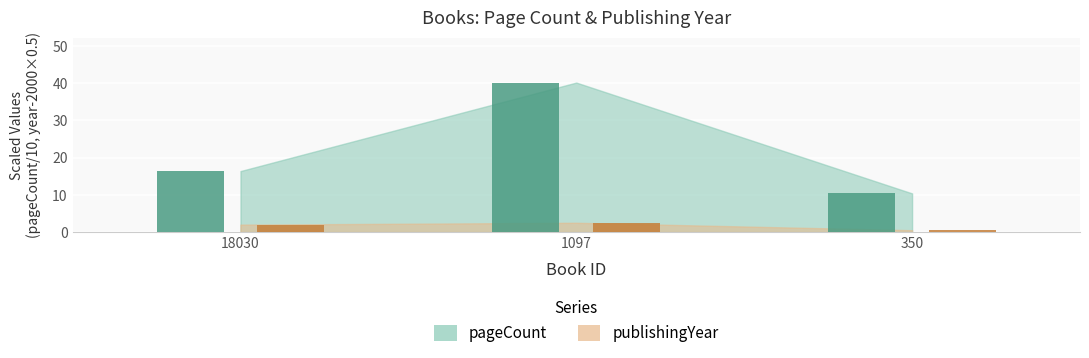

What is the total value across all series at 350?

10.9